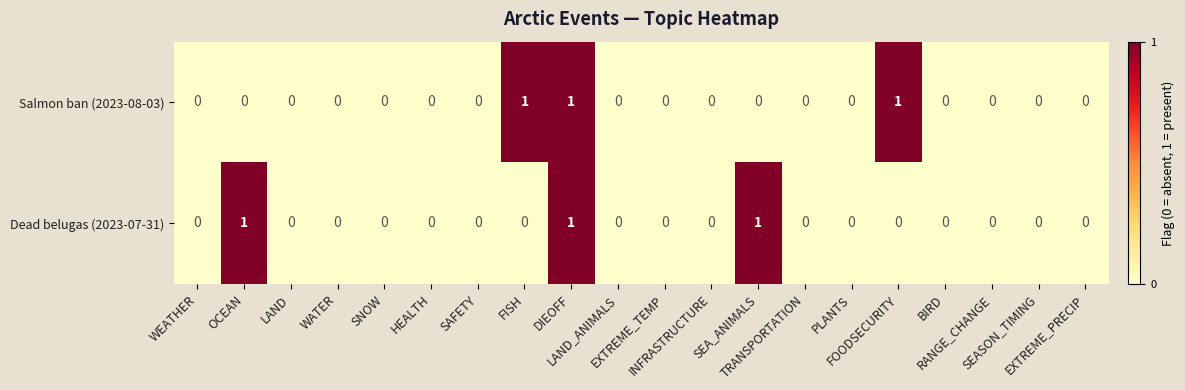

What is the sum of all Salmon ban (2023-08-03) values?

3